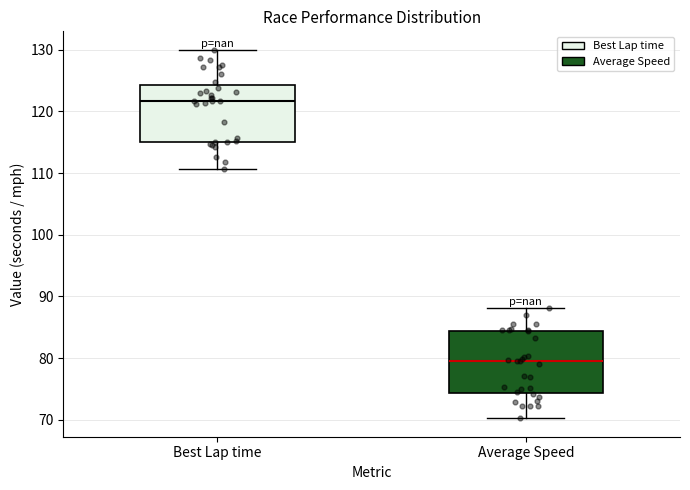

Reading left to right, read every box against the y-axis: the position of its median line, the range the box covers, and the ends of its whiskers. The values are not printed on the chart, so give them approximately, as read against the axis.

Best Lap time: median 122, box 115 to 124, whiskers 111 to 130
Average Speed: median 79, box 74 to 84, whiskers 70 to 88